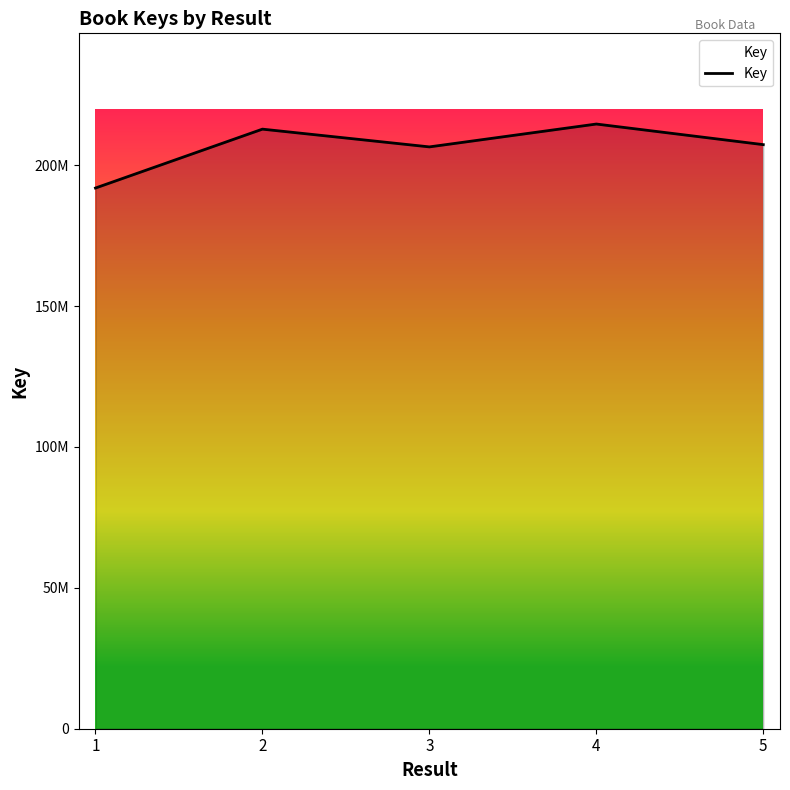

What is the change in value from 3 to 4?

+8112984